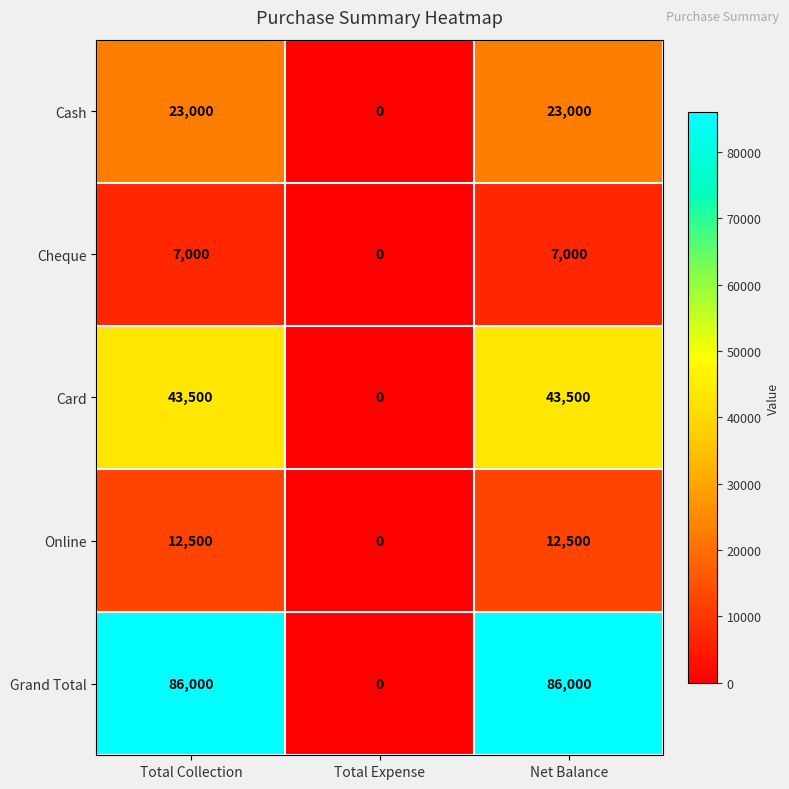

Reading left to right, extract all data points from this chart.

Cash: 23000	0	23000
Cheque: 7000	0	7000
Card: 43500	0	43500
Online: 12500	0	12500
Grand Total: 86000	0	86000